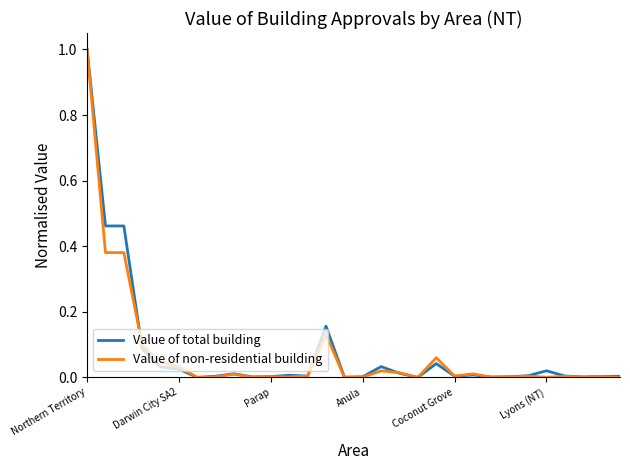

How many distinct data groups are displayed?

2